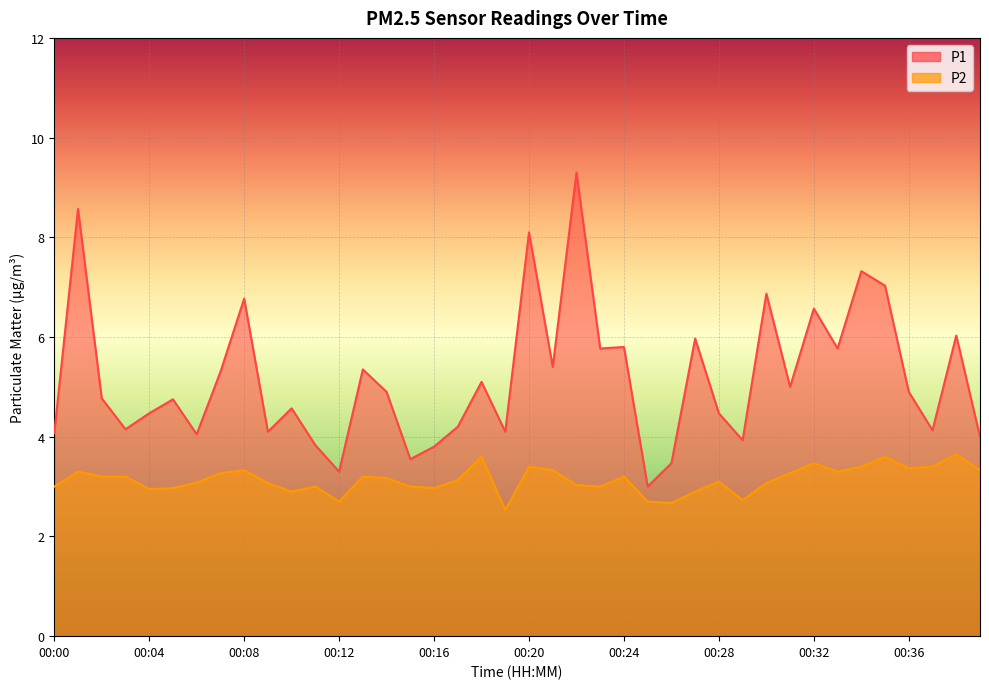

True or false: P2 and P1 intersect in this chart.

False